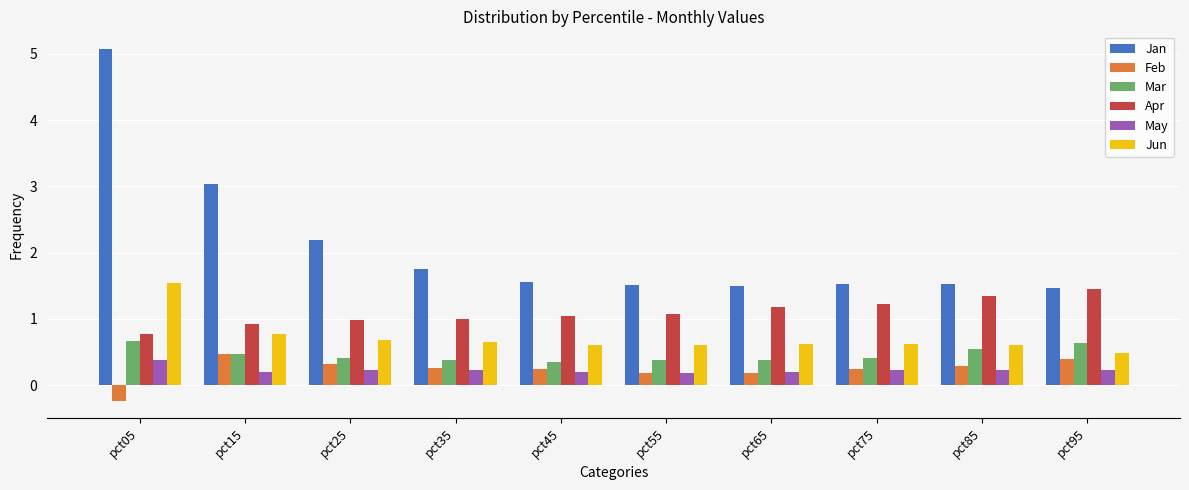

What is the minimum value shown in the chart?

-0.2